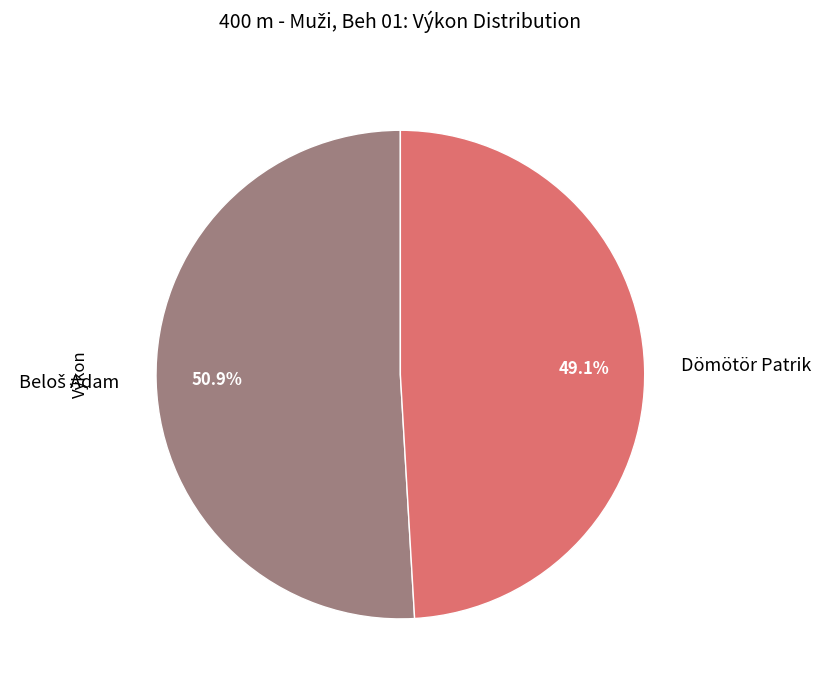

Which category has the smallest portion of the pie?

Dömötör Patrik